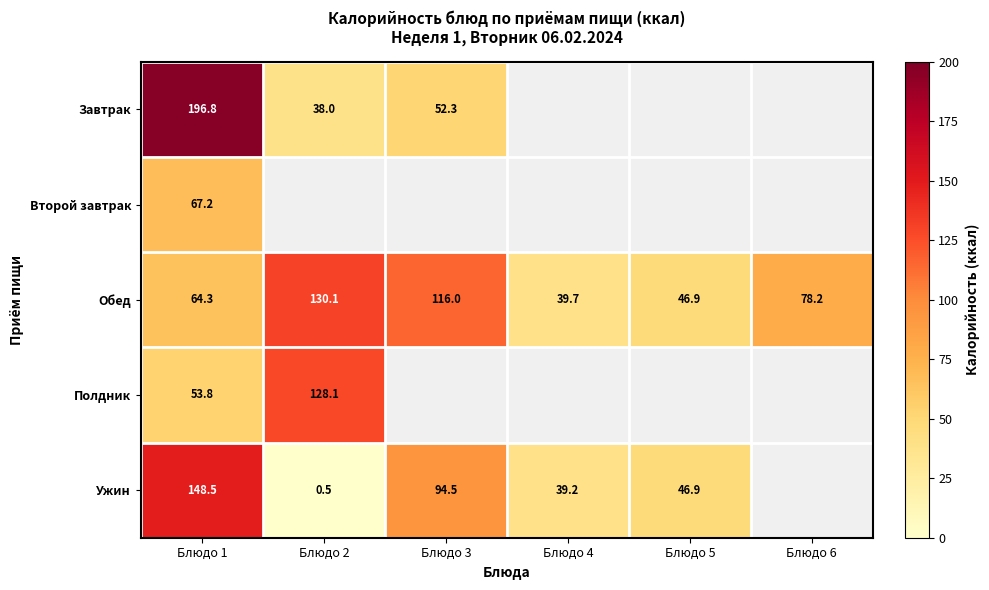

What is the average value of the Обед series?

79.2